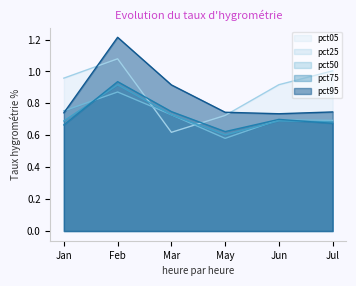

Reading left to right, what are all the values shown in this chart?

pct05: 1.0	1.1	0.6	0.7	0.9	1.0
pct25: 0.8	0.9	0.7	0.6	0.7	0.7
pct50: 0.7	0.9	0.7	0.6	0.7	0.7
pct75: 0.7	0.9	0.7	0.6	0.7	0.7
pct95: 0.7	1.2	0.9	0.7	0.7	0.7